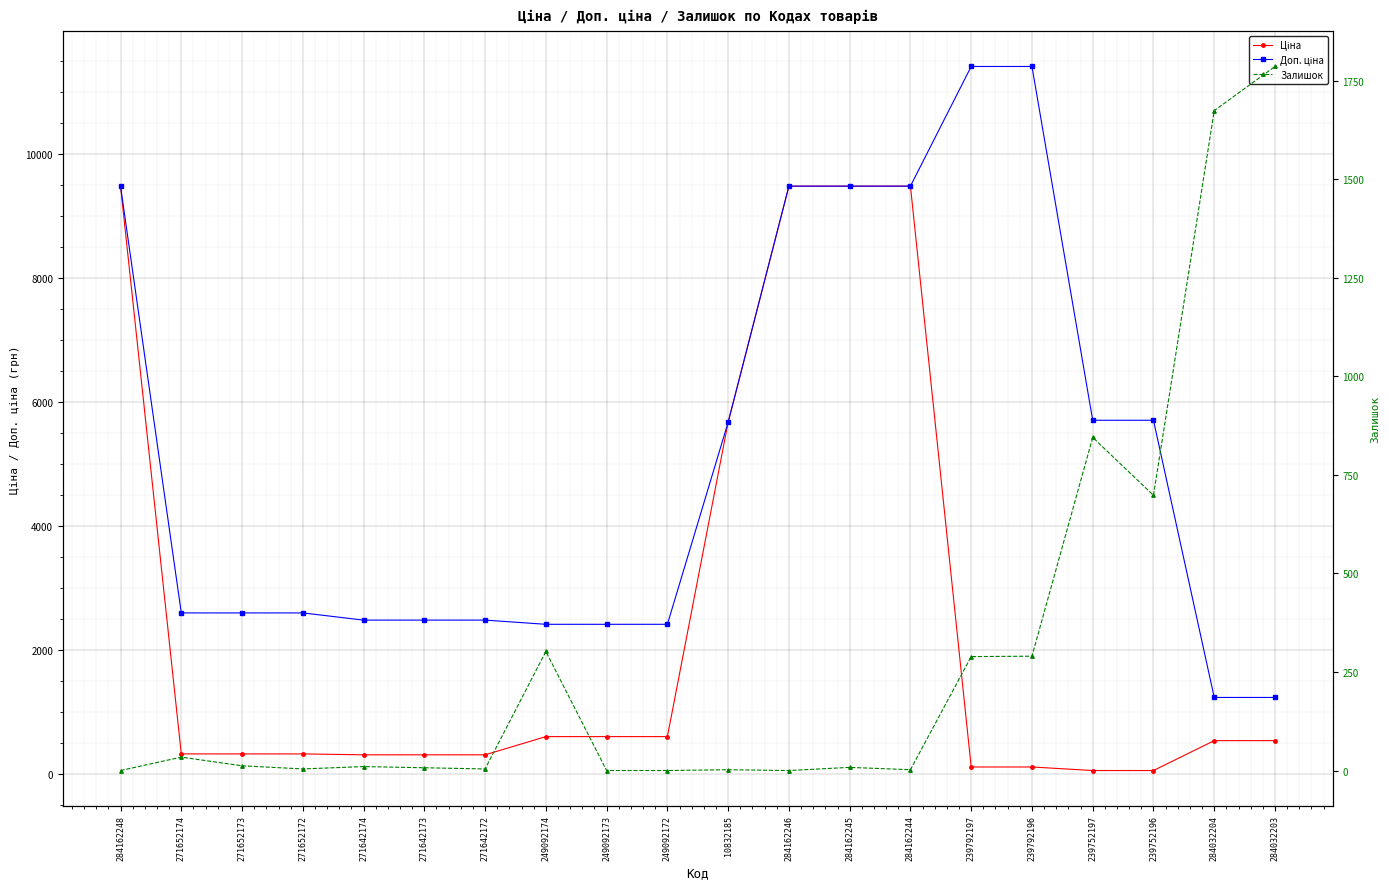

How many values in the Залишок series are below 10?

10